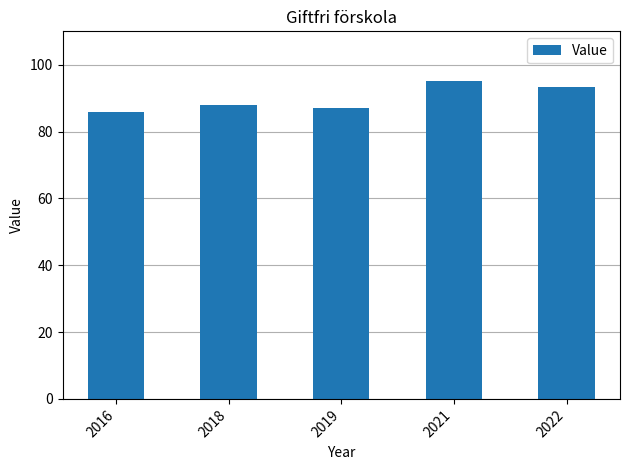

Rank the categories by value from lowest to highest.

2016, 2019, 2018, 2022, 2021